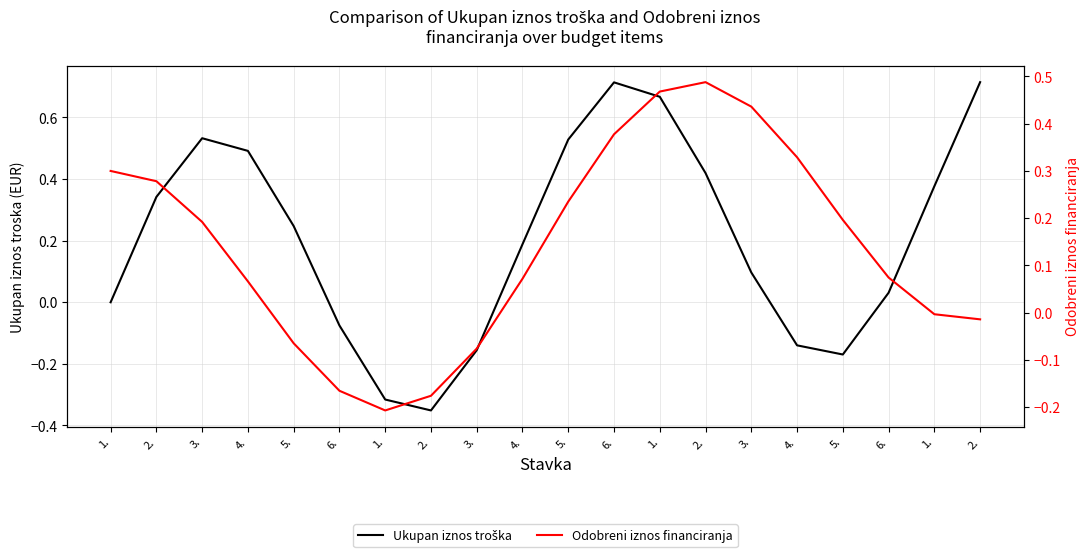

List the series in order of their overall mean, lowest first.

Odobreni iznos financiranja, Ukupan iznos troška